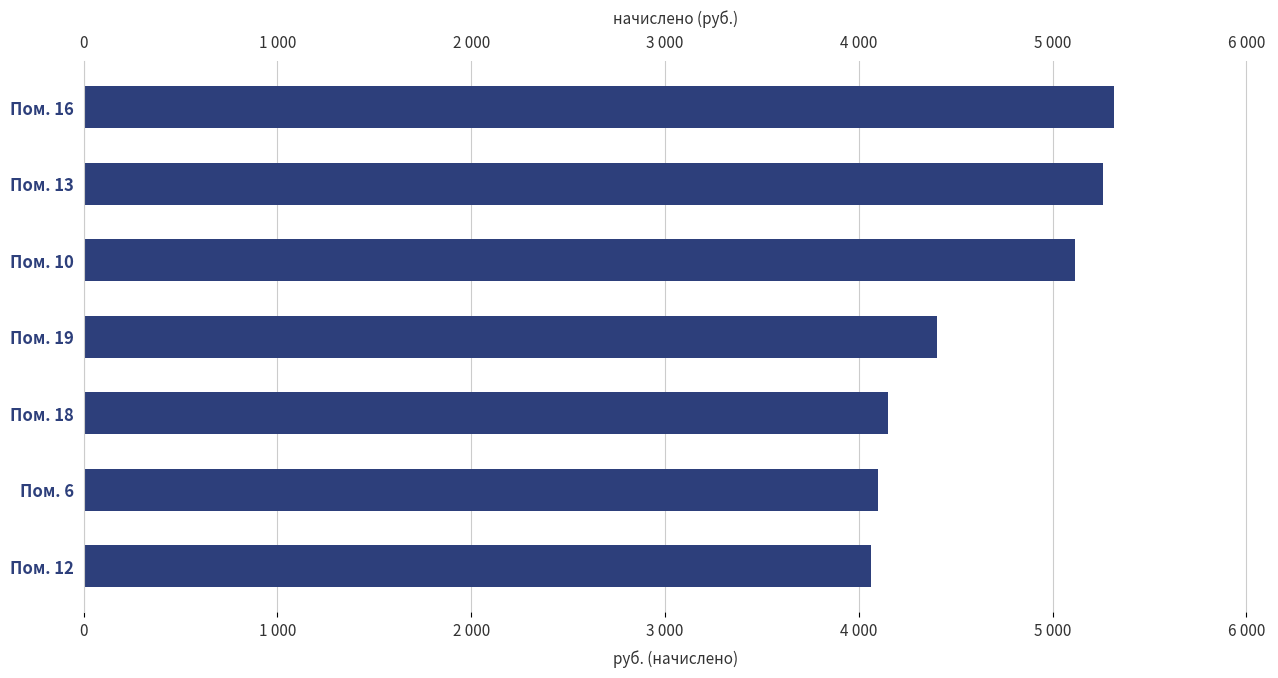

Is it true that the value at Пом. 16 is 9043.9?

False